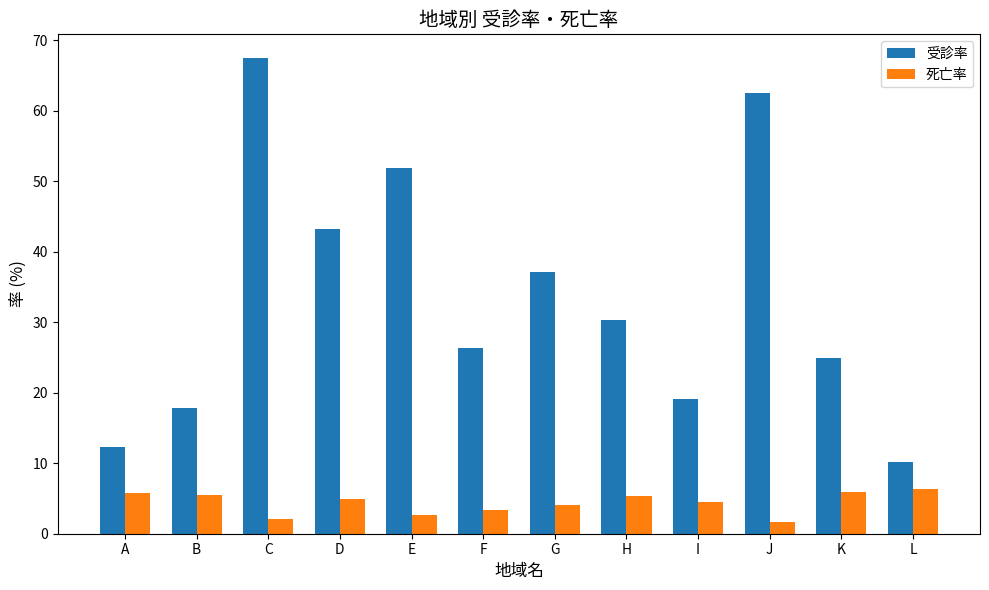

What is the sum of the 死亡率 values at C and G?

6.2